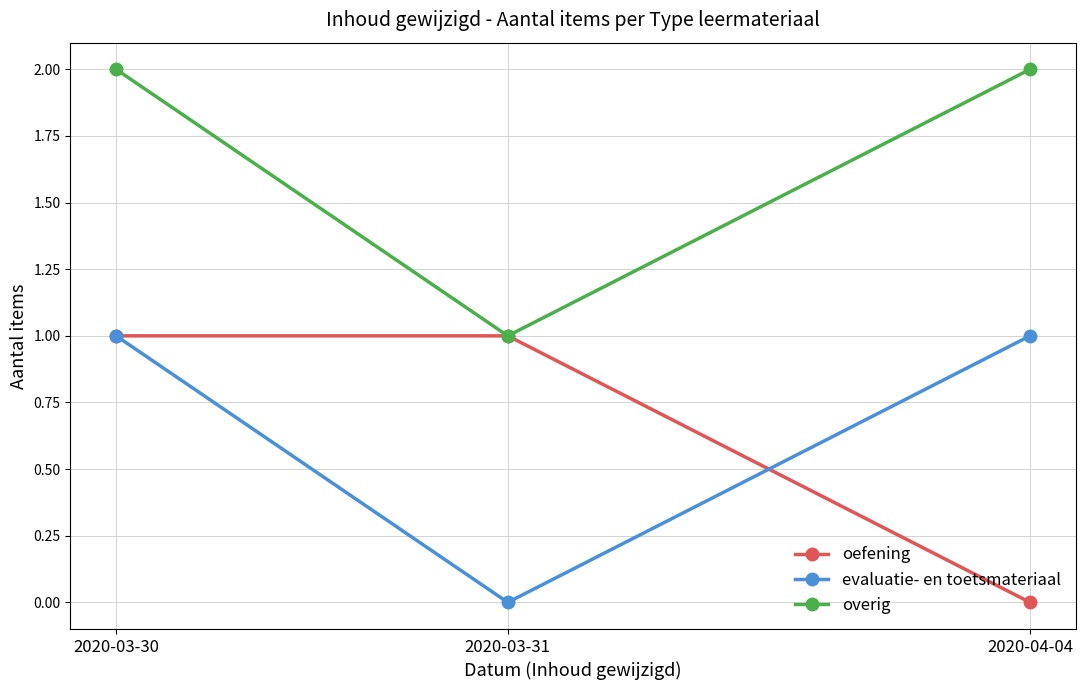

At which category is the sum across all series the highest?

2020-03-30